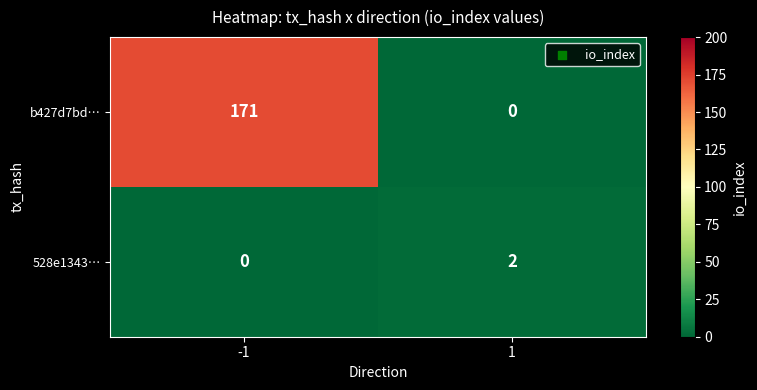

What is the difference between the highest and lowest values at -1?

171